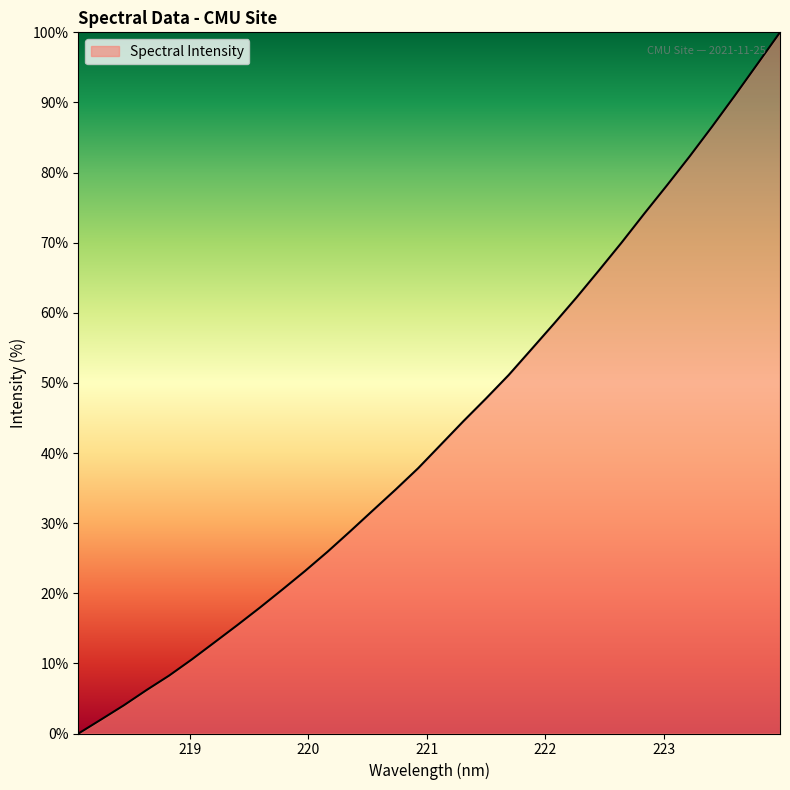

What is the difference between the maximum and minimum values?

100.0